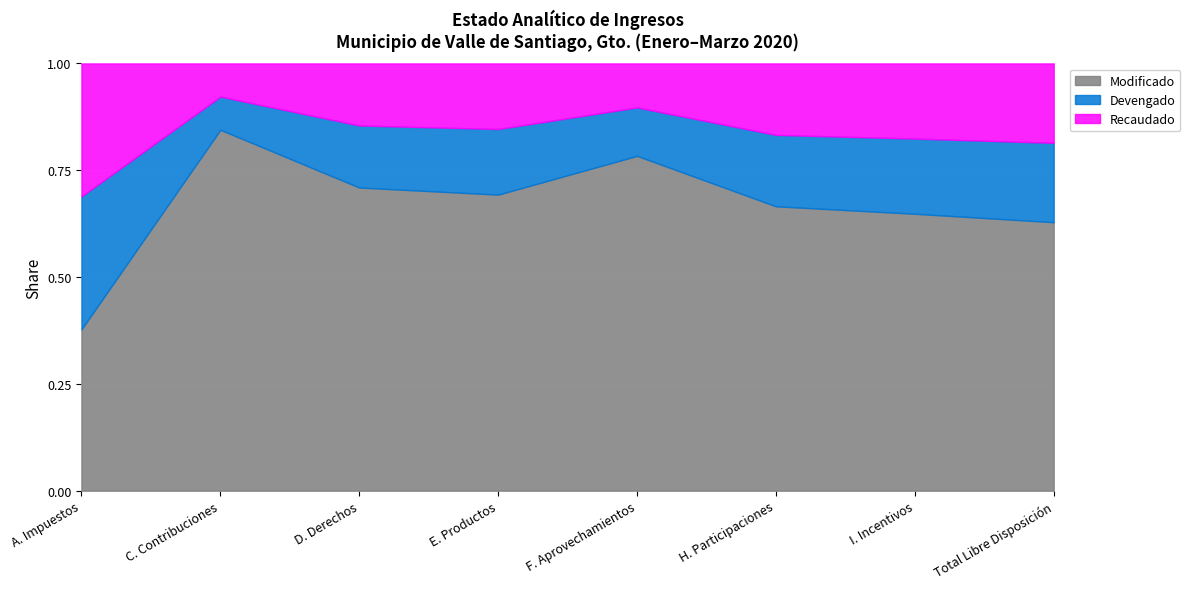

True or false: Recaudado has a value of 3166834.8 at D. Derechos.

False